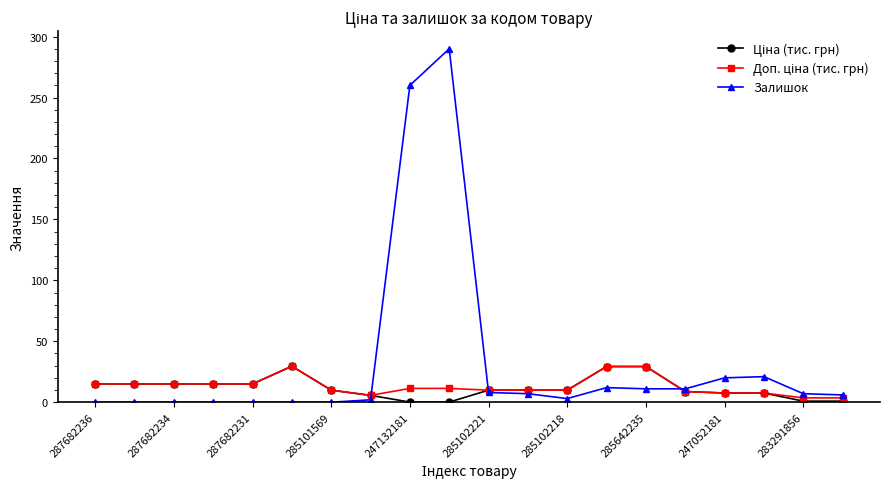

Which series has the largest total across all categories?

Залишок